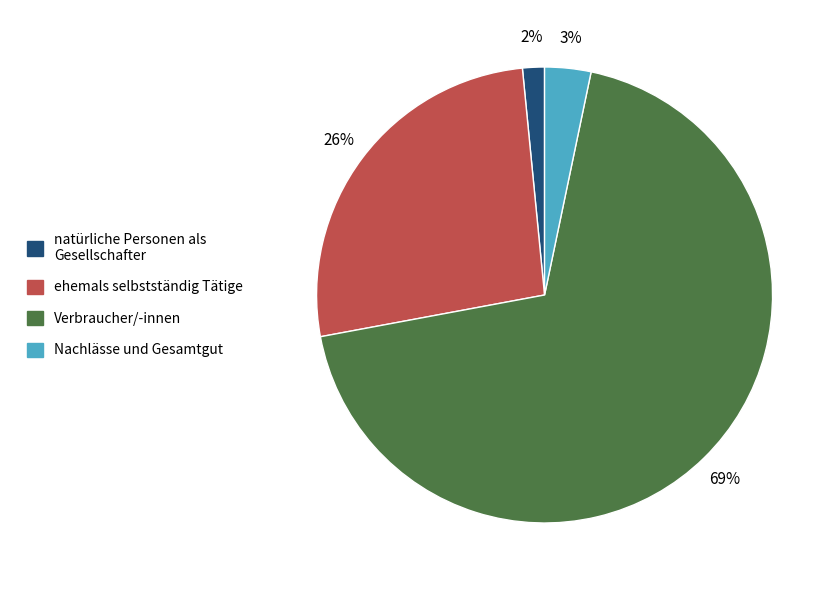

True or false: Verbraucher/-innen accounts for 69% of the total.

True